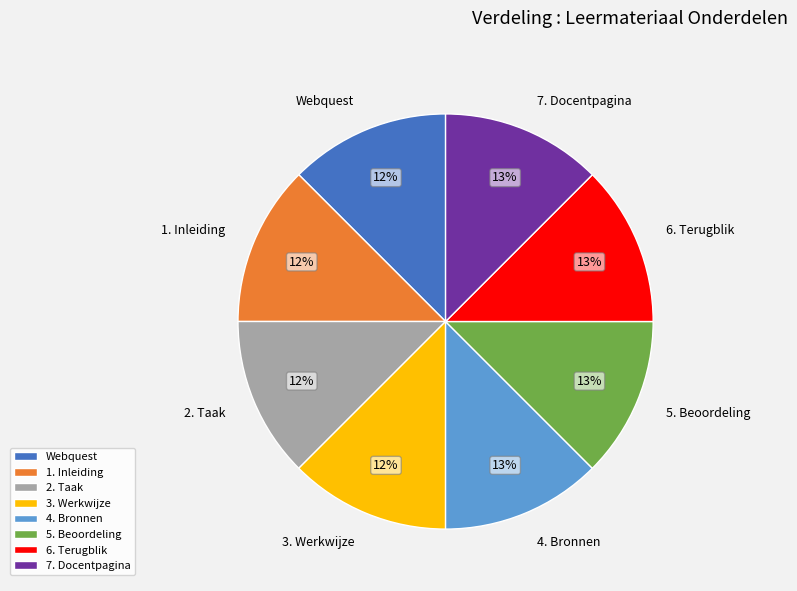

To the nearest percent, what is the average slice percentage?

12%